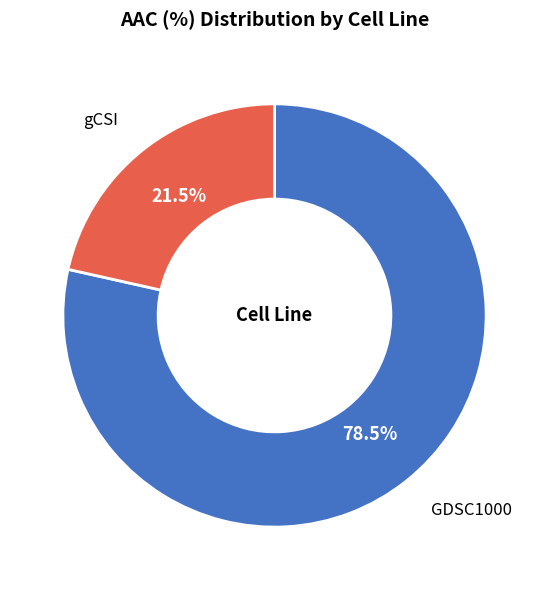

Count the number of slices in the pie.

2